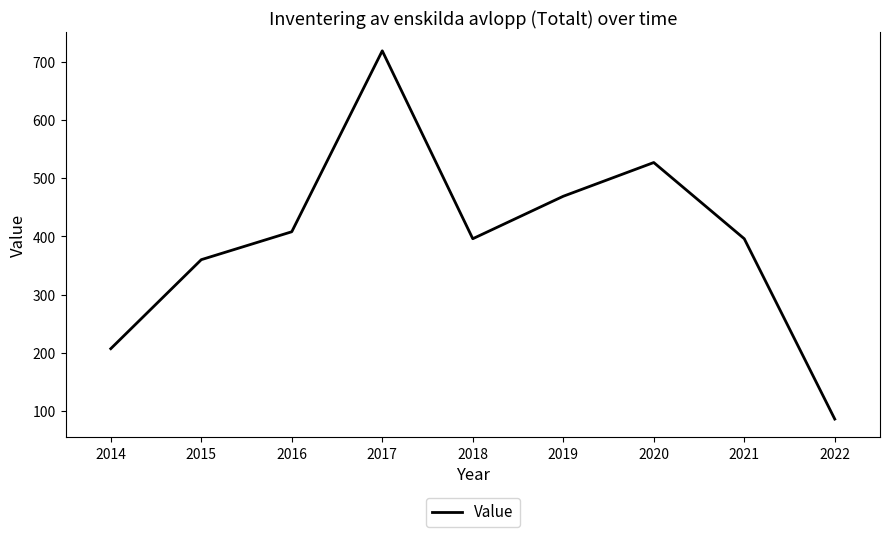

What is the difference between the values at 2014 and 2021?

189